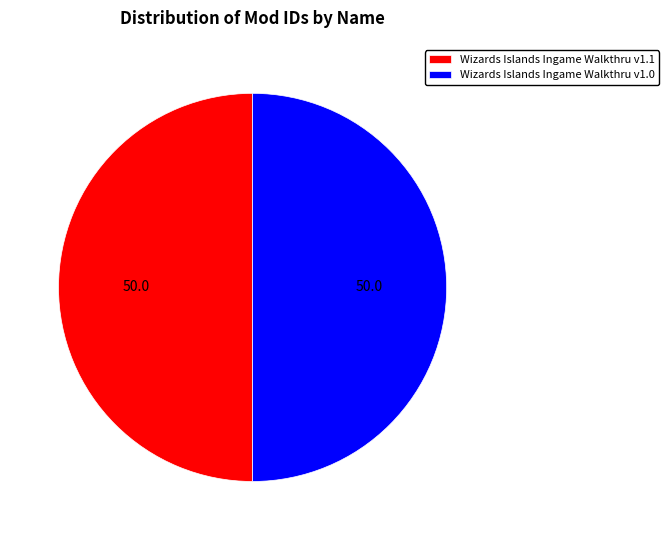

Is it true that Wizards Islands Ingame Walkthru v1.1 is 56% of the pie?

False